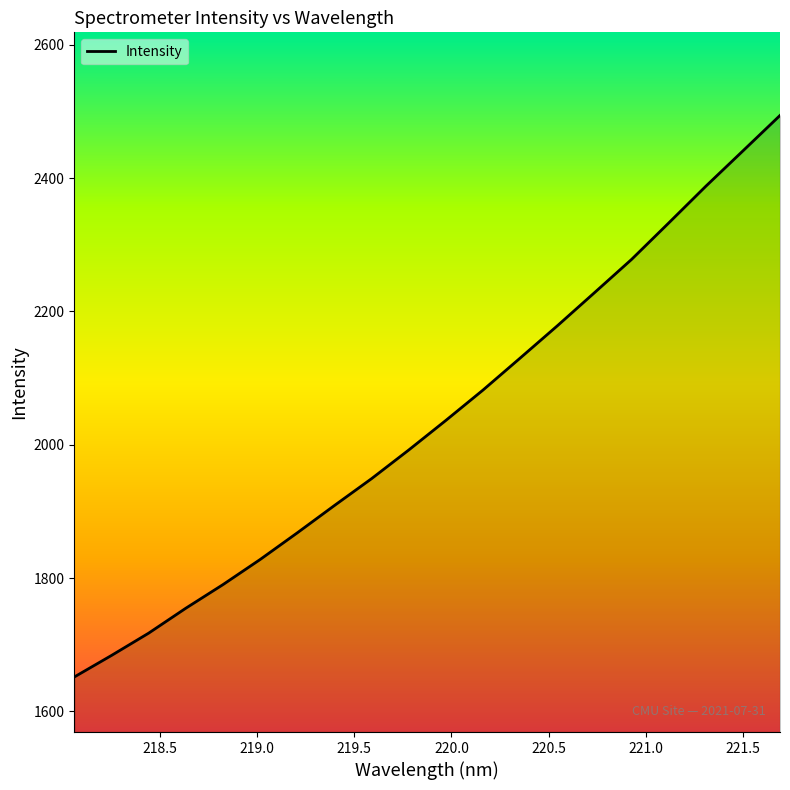

What is the difference between the maximum and minimum values?

842.4